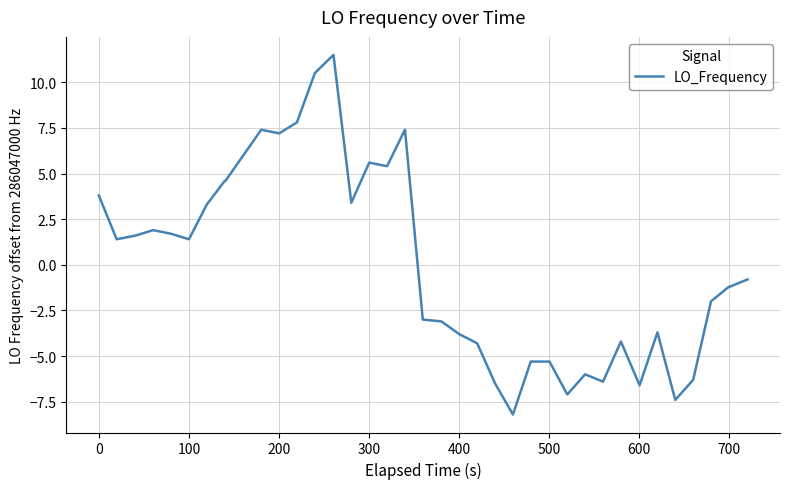

What is the minimum value shown in the chart?

-8.2